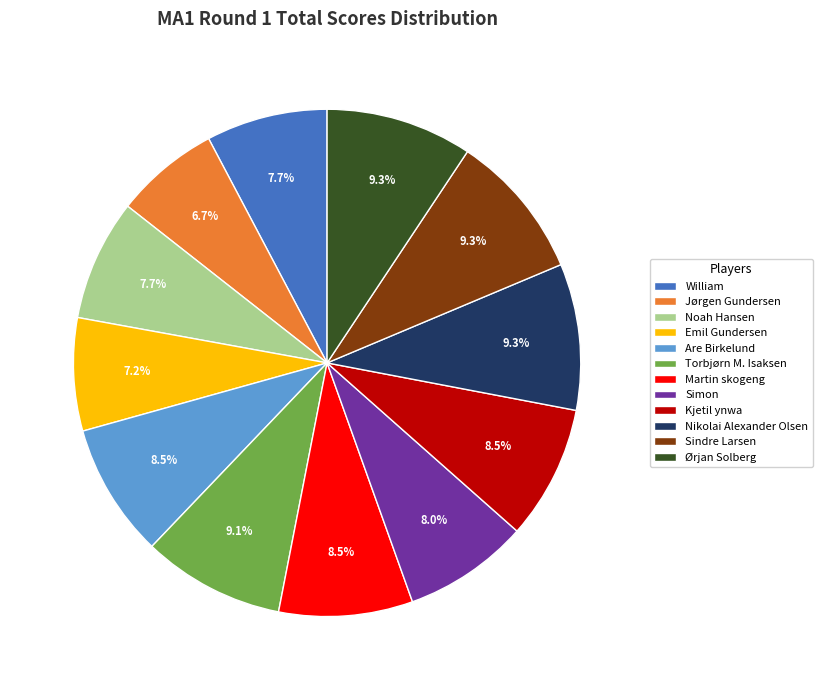

Is it true that Emil Gundersen is 1% of the pie?

False